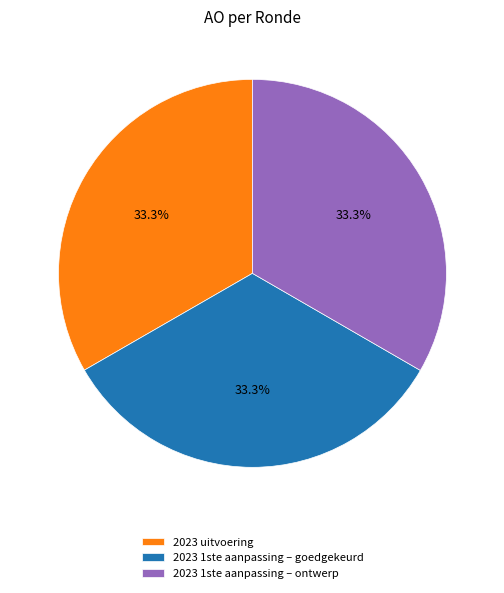

Does any single category account for the majority?

No